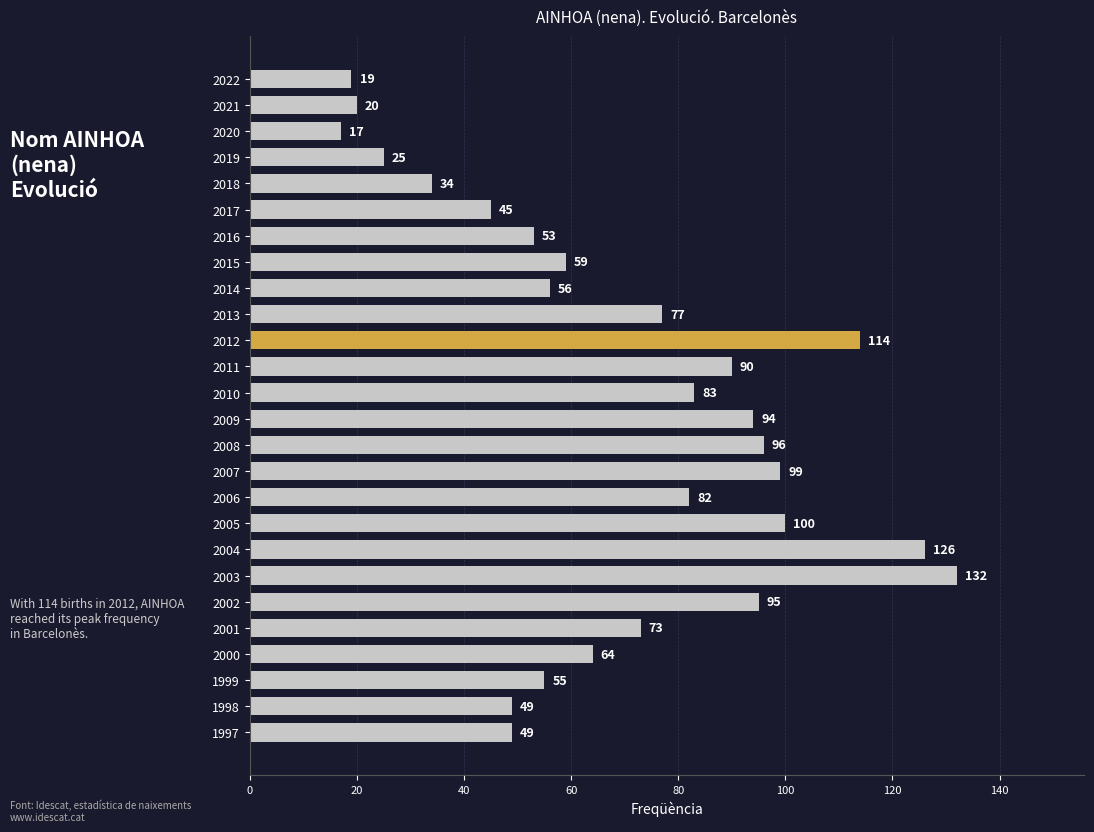

What is the change in value from 2008 to 2022?

-77